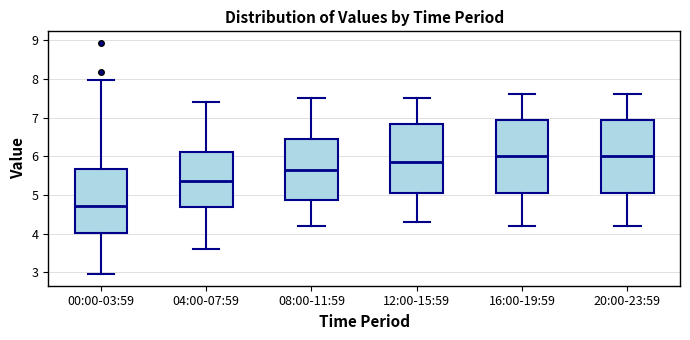

Where is the upper edge of the box for 16:00-19:59 on the y-axis? The values are not printed on the chart, so give them approximately, as read against the axis.

6.9